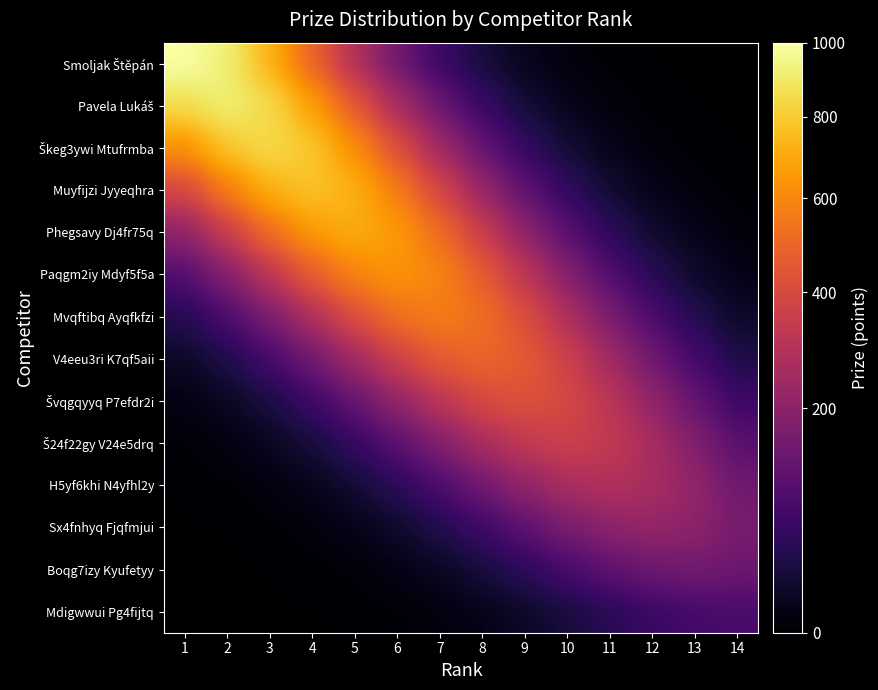

How many data points does each series have?

14